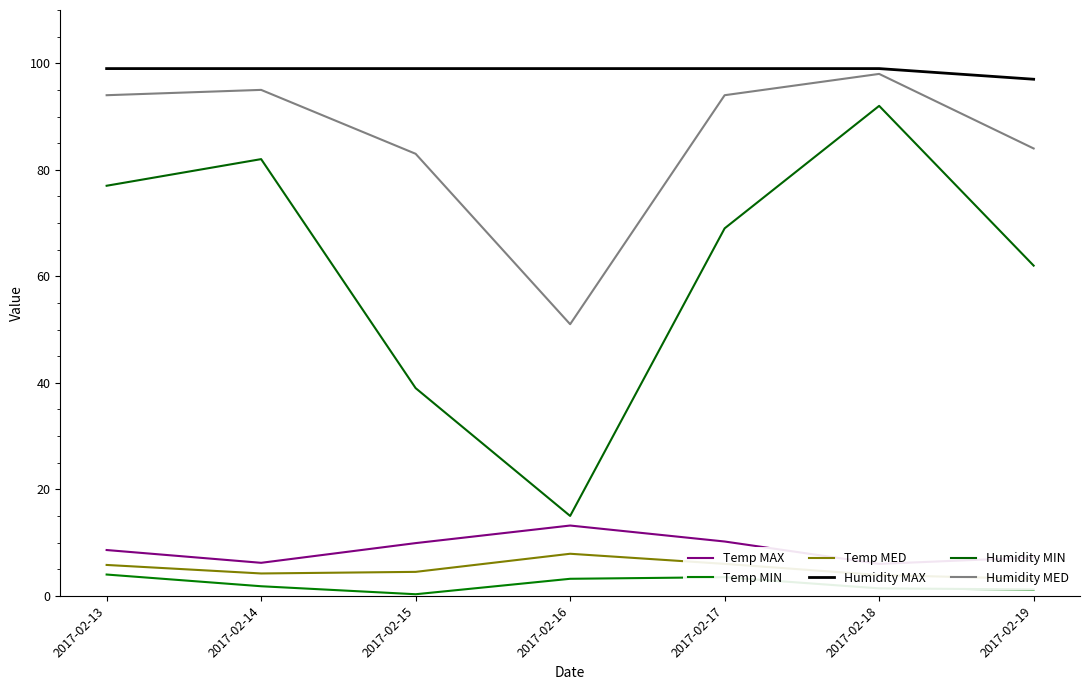

Reading right to left, extract all data points from this chart.

Temp MAX: 2017-02-19=7.2	2017-02-18=6.0	2017-02-17=10.2	2017-02-16=13.2	2017-02-15=9.9	2017-02-14=6.2	2017-02-13=8.6
Temp MIN: 2017-02-19=1.2	2017-02-18=1.4	2017-02-17=3.5	2017-02-16=3.2	2017-02-15=0.3	2017-02-14=1.8	2017-02-13=4.0
Temp MED: 2017-02-19=3.2	2017-02-18=3.9	2017-02-17=6.0	2017-02-16=7.9	2017-02-15=4.5	2017-02-14=4.2	2017-02-13=5.8
Humidity MAX: 2017-02-19=97.0	2017-02-18=99.0	2017-02-17=99.0	2017-02-16=99.0	2017-02-15=99.0	2017-02-14=99.0	2017-02-13=99.0
Humidity MIN: 2017-02-19=62.0	2017-02-18=92.0	2017-02-17=69.0	2017-02-16=15.0	2017-02-15=39.0	2017-02-14=82.0	2017-02-13=77.0
Humidity MED: 2017-02-19=84.0	2017-02-18=98.0	2017-02-17=94.0	2017-02-16=51.0	2017-02-15=83.0	2017-02-14=95.0	2017-02-13=94.0